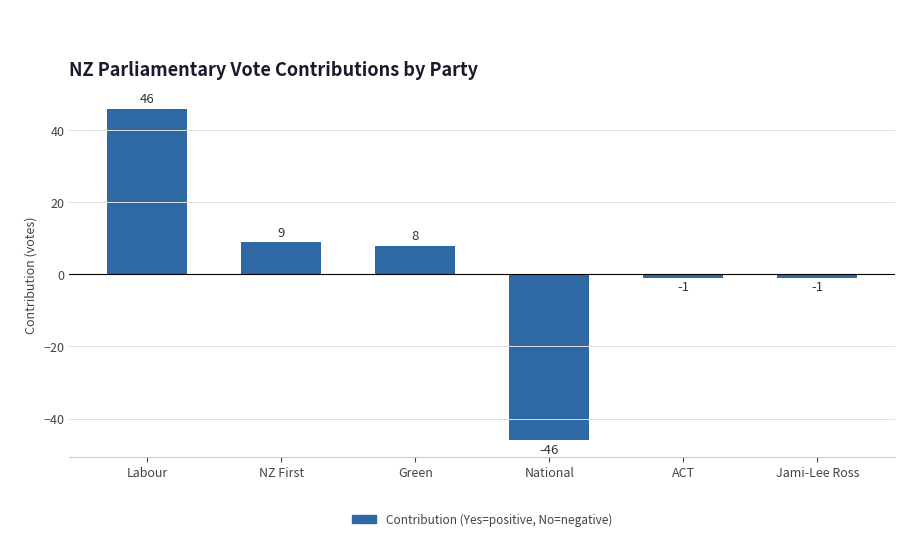

How many series are shown in this chart?

1